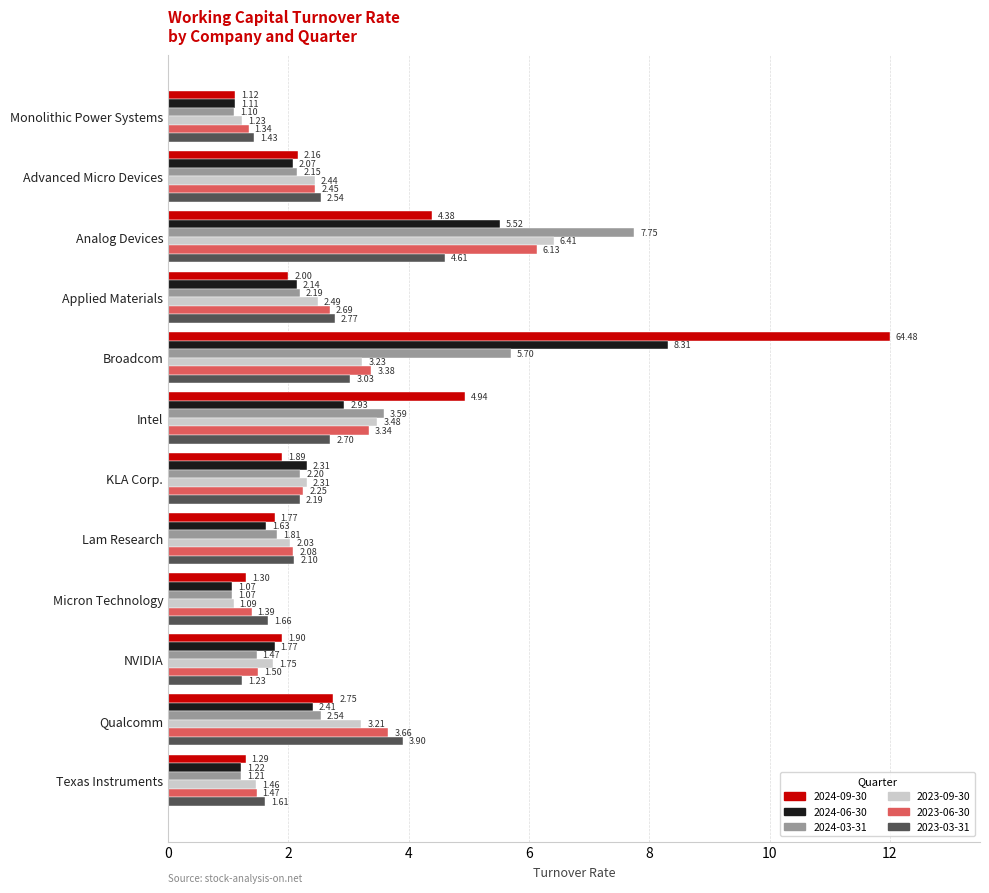

Rank the series at Texas Instruments from lowest to highest value.

2024-03-31, 2024-06-30, 2024-09-30, 2023-09-30, 2023-06-30, 2023-03-31